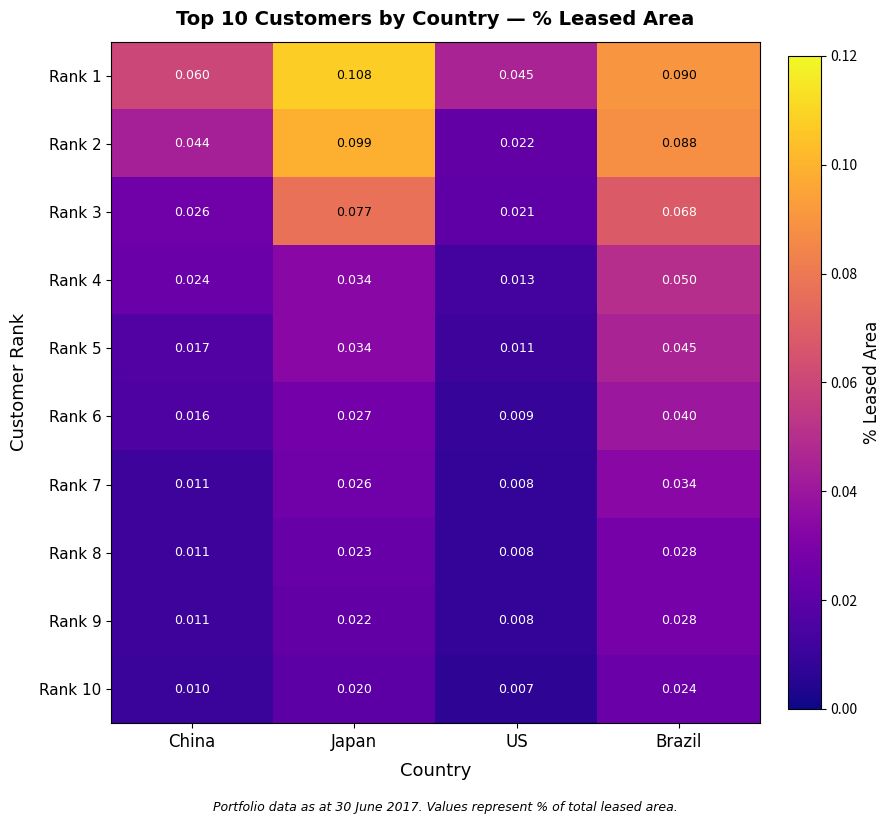

Rank the categories by Rank 6 value from lowest to highest.

US, China, Japan, Brazil